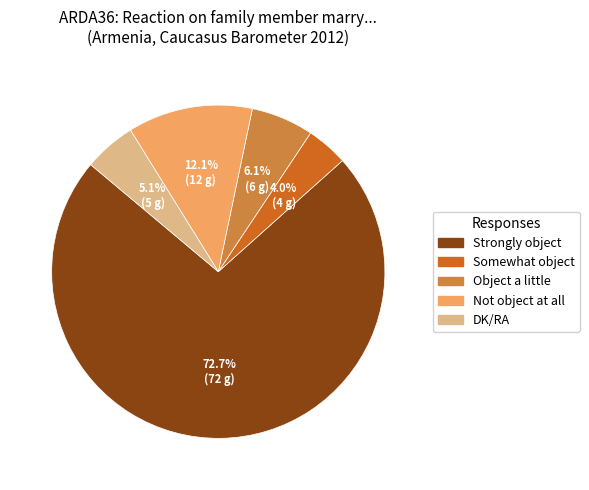

To the nearest percent, what portion does Strongly object represent?

73%